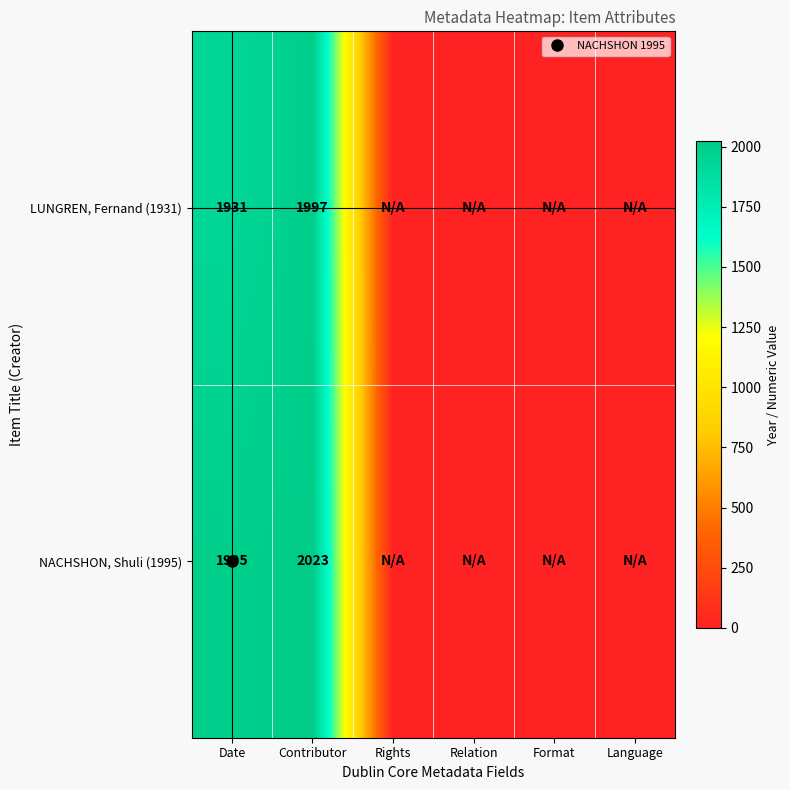

Which series has the largest range (max minus min)?

NACHSHON, Shuli (1995)